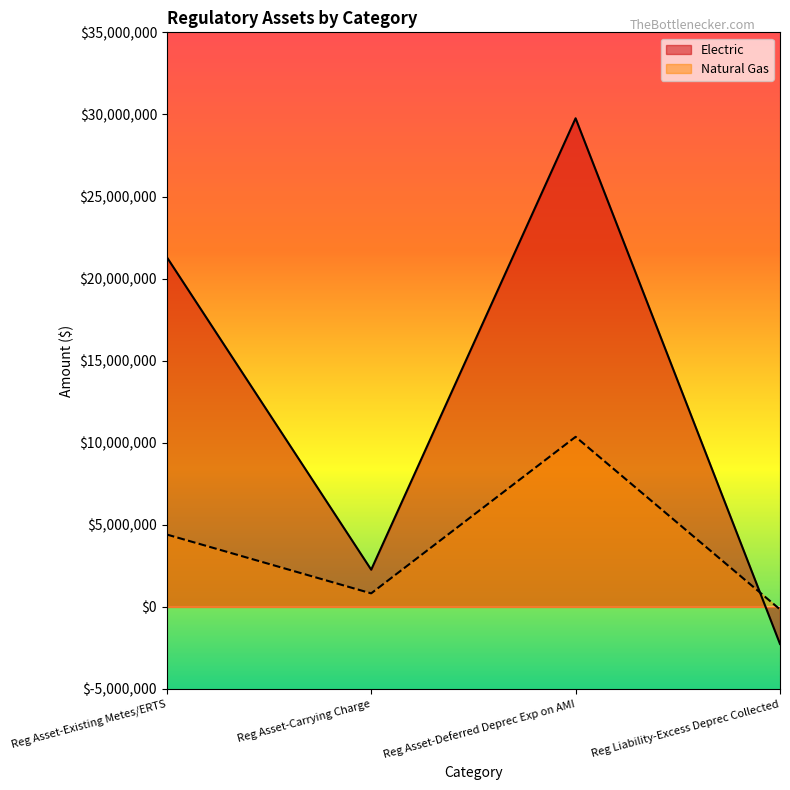

What is the average value of the Natural Gas series?

3861512.7